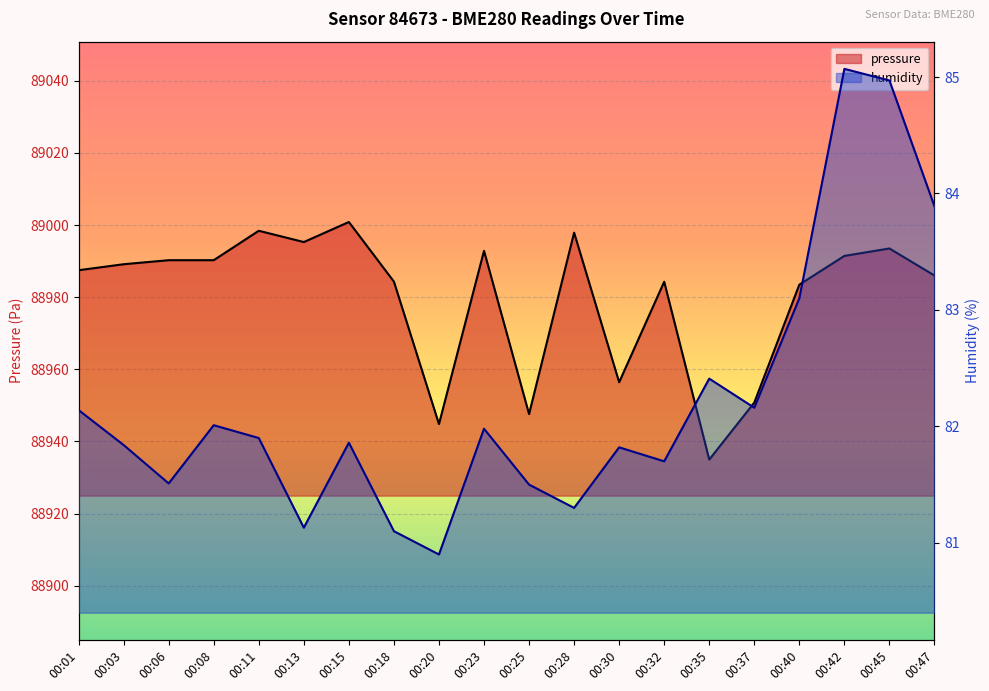

What is the difference between the pressure values at 00:32 and 00:37?

33.5